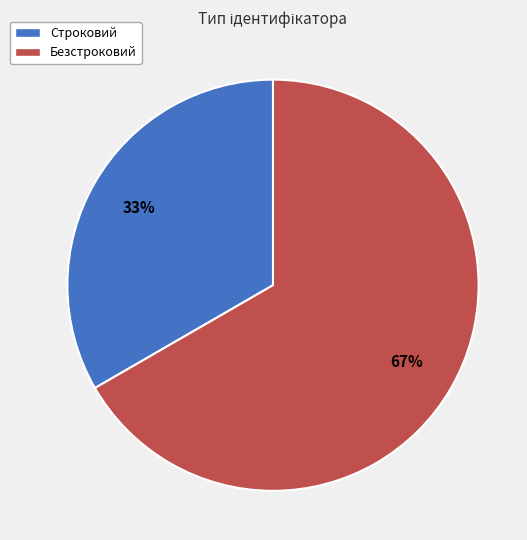

Combined, do Строковий and Безстроковий account for over 50%?

Yes